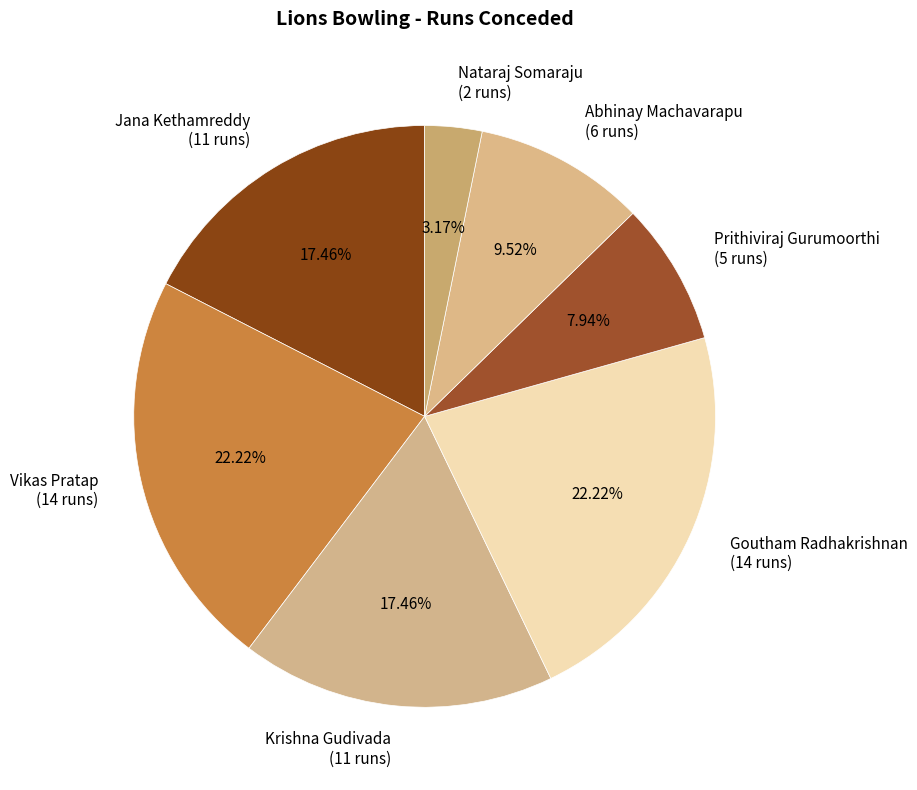

Combined, what portion of the pie is Nataraj Somaraju and Jana Kethamreddy?

20.6%